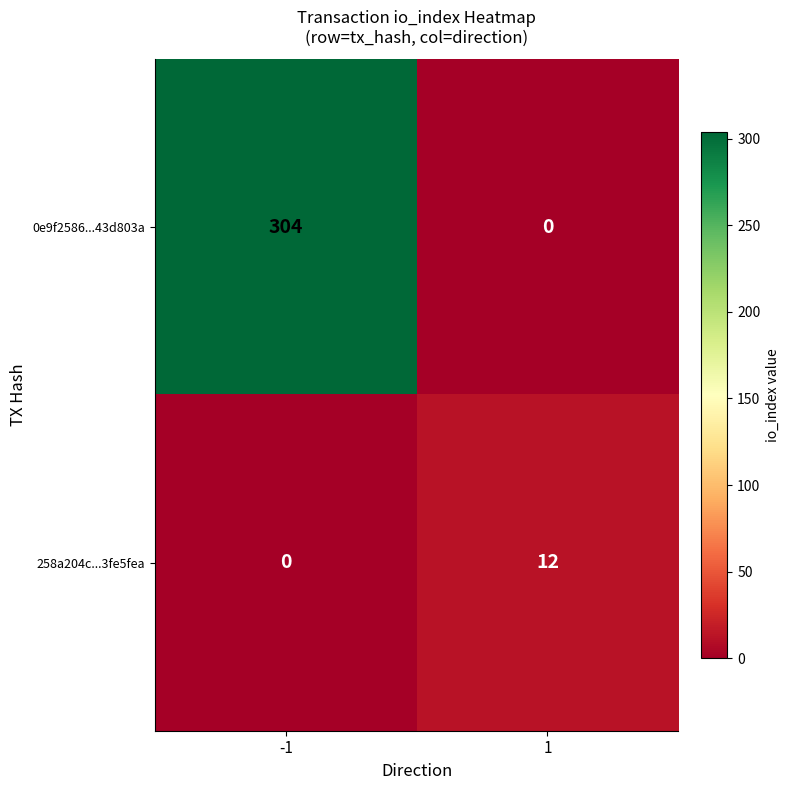

What is the sum of all 258a204c...3fe5fea values?

12